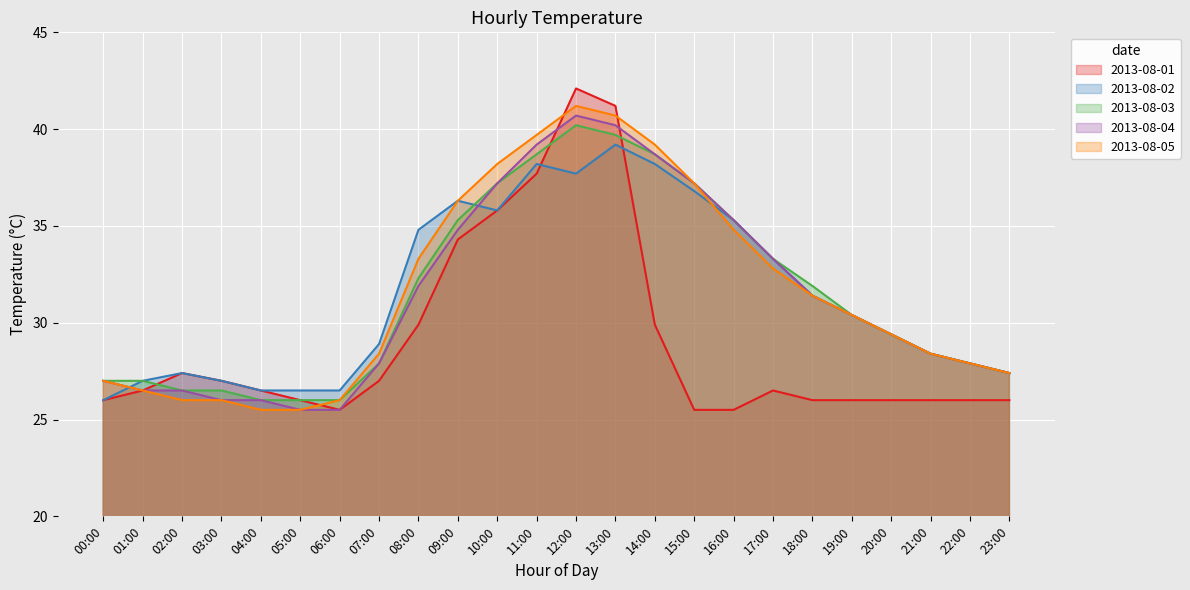

How many lines are shown in the chart?

5